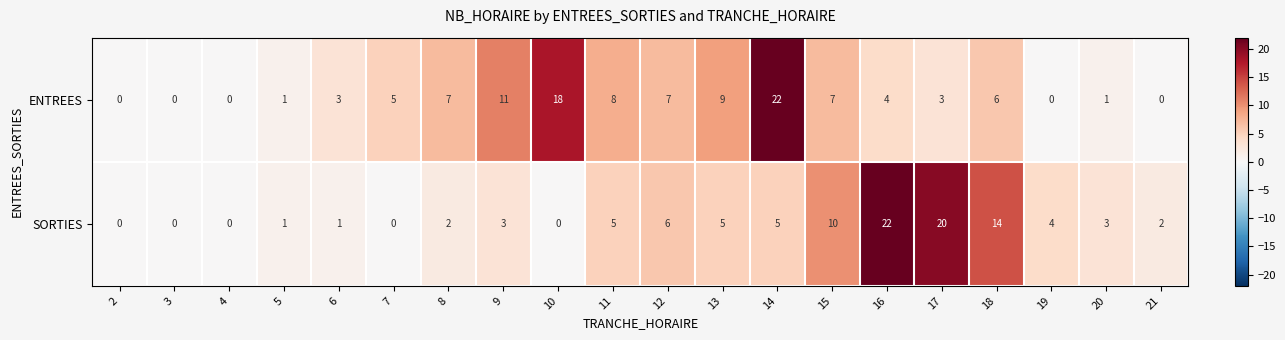

Which series changed the most between 5 and 20?

SORTIES